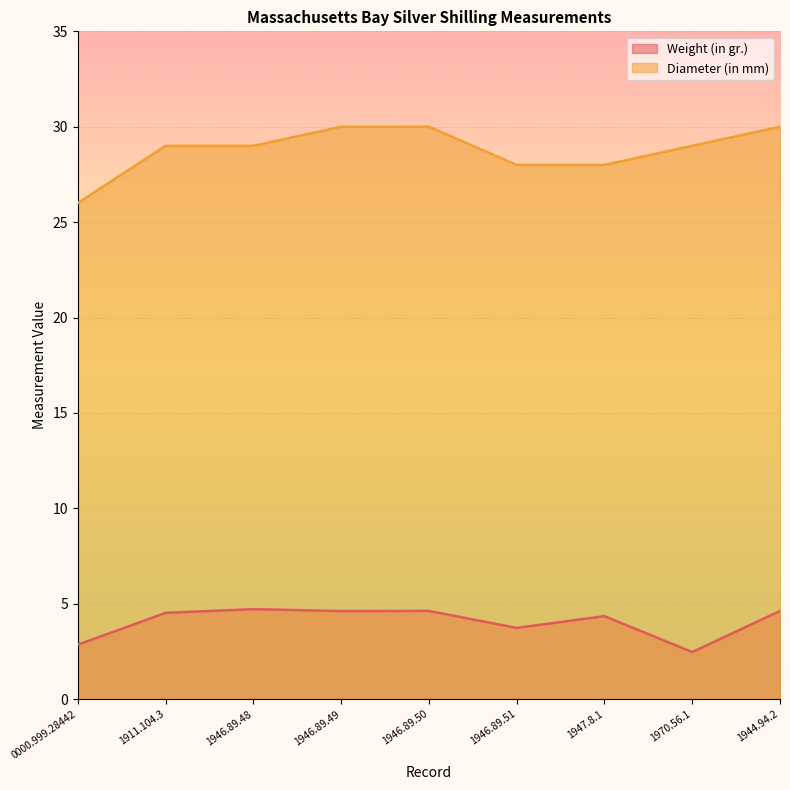

At which label does Weight (in gr.) first exceed 4?

1911.104.3